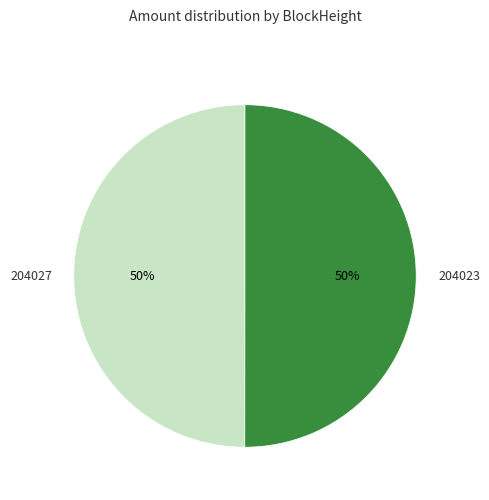

To the nearest percent, what is the average slice percentage?

50%